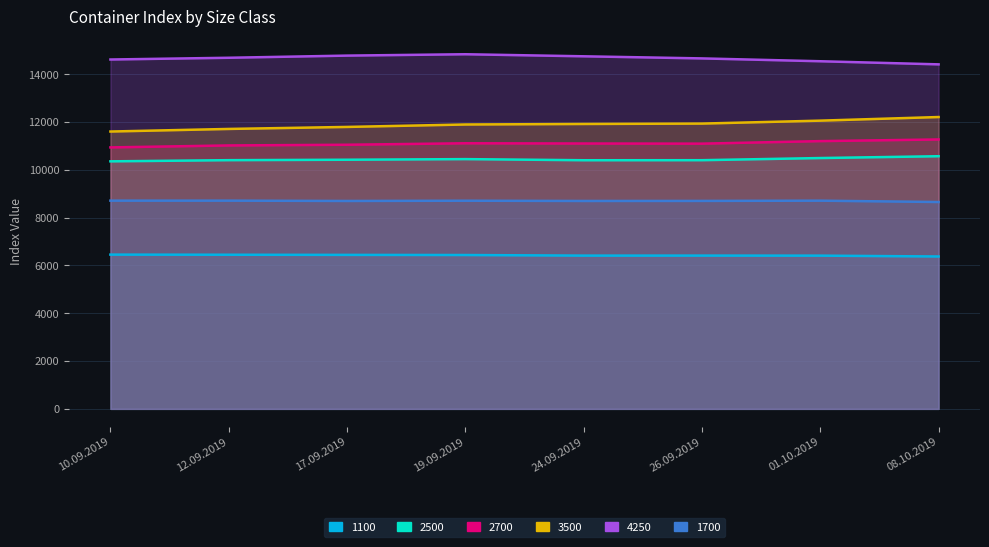

At 19.09.2019, list the series in order from smallest to largest.

1100, 1700, 2500, 2700, 3500, 4250